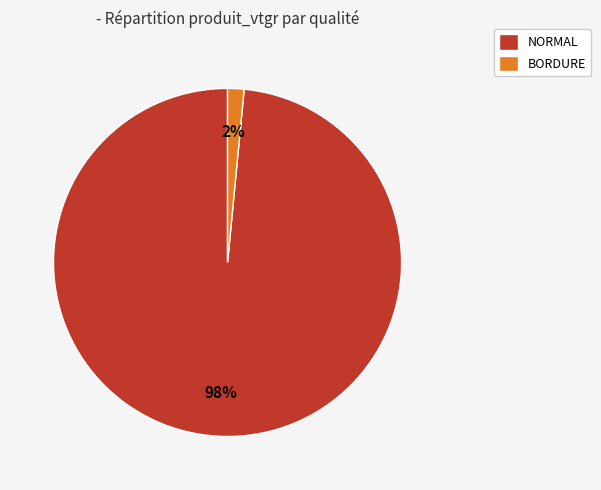

Combined, do NORMAL and BORDURE account for over 50%?

Yes